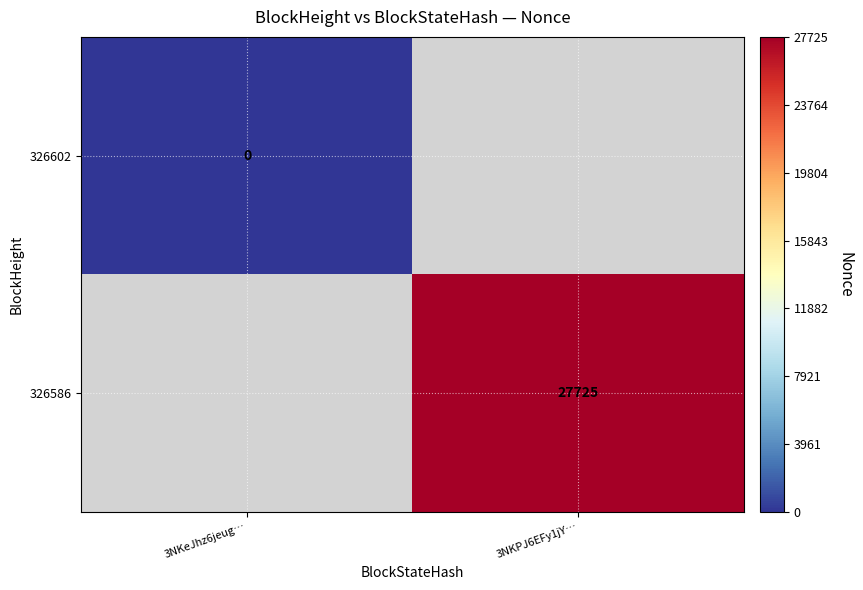

Is it true that 326586 equals 16324 at 3NKPJ6EFy1jY…?

False